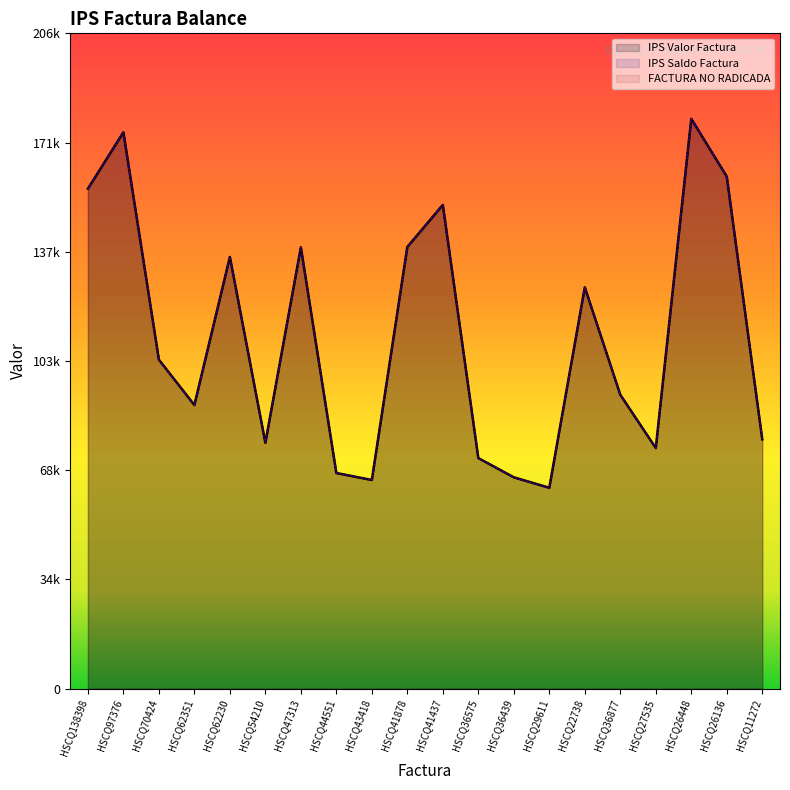

What are all the series names shown in the legend?

IPS Valor Factura, IPS Saldo Factura, FACTURA NO RADICADA